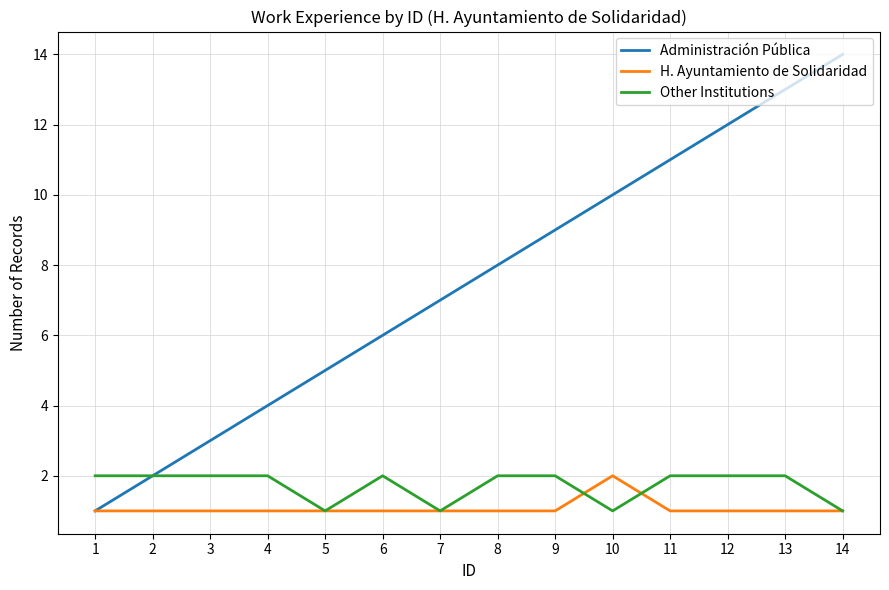

What are all the series names shown in the legend?

Administración Pública, H. Ayuntamiento de Solidaridad, Other Institutions